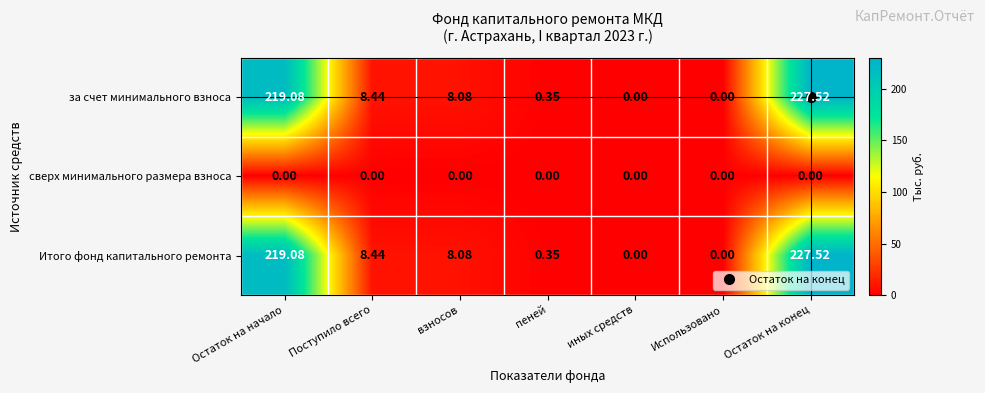

At which category does the chart reach its peak across all series?

Остаток на конец